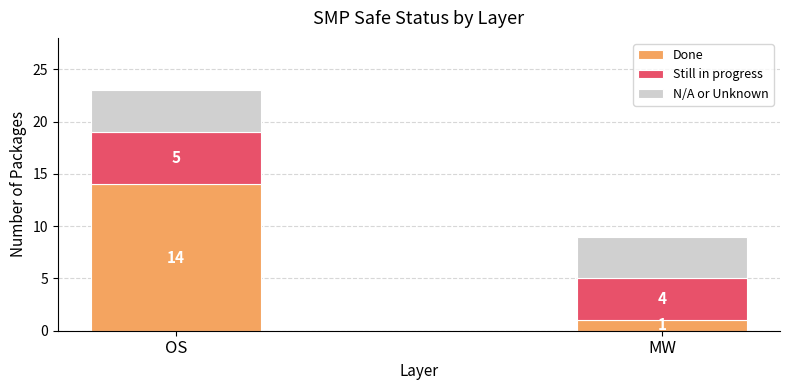

What is the sum of all Done values?

15